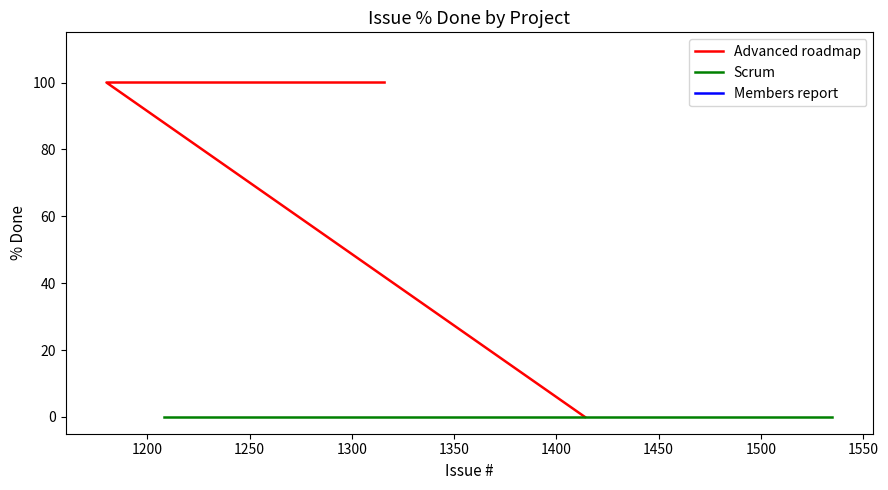

Reading left to right, what are all the values shown in this chart?

100	100	0	0	0	0	0	0